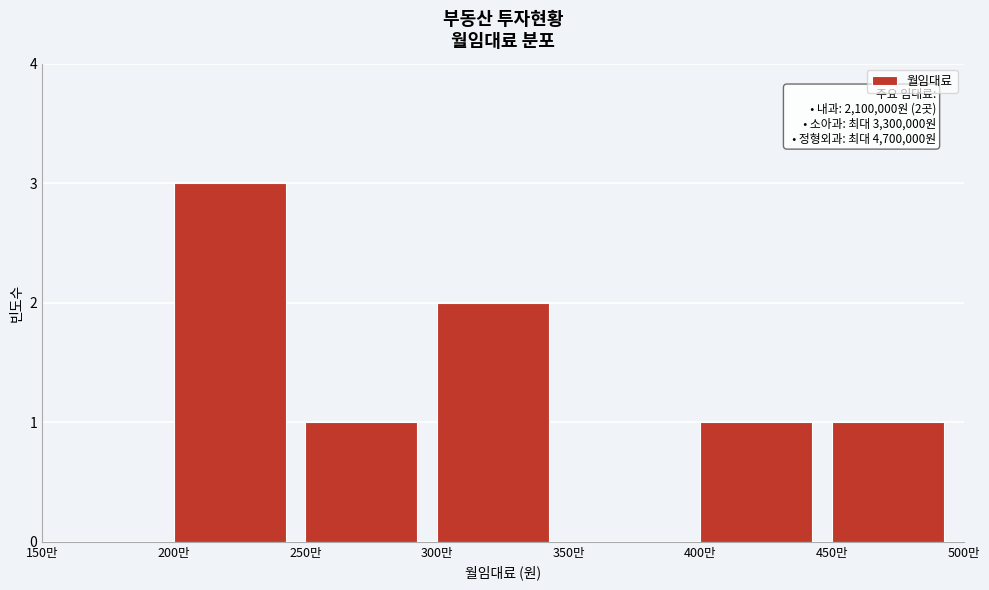

Reading left to right, transcribe all the data shown in this chart.

150만=0	200만=3	250만=1	300만=2	350만=0	400만=1	450만=1